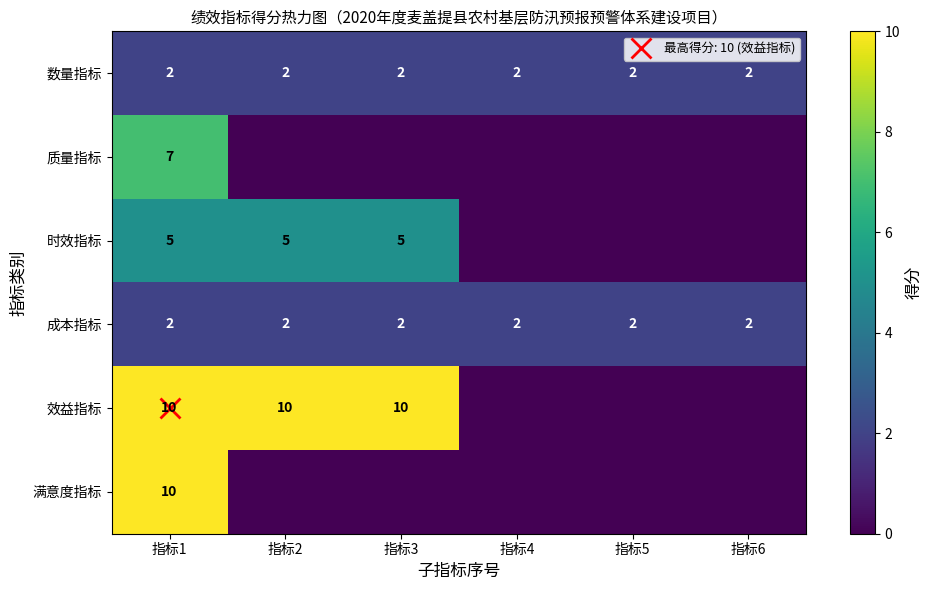

What is the difference between the highest and lowest values at 指标1?

8